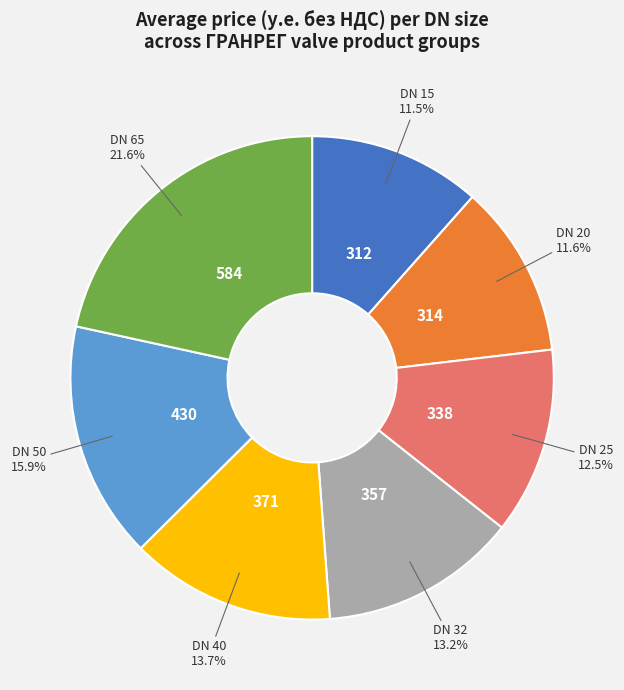

To the nearest percent, what is the average slice percentage?

14%